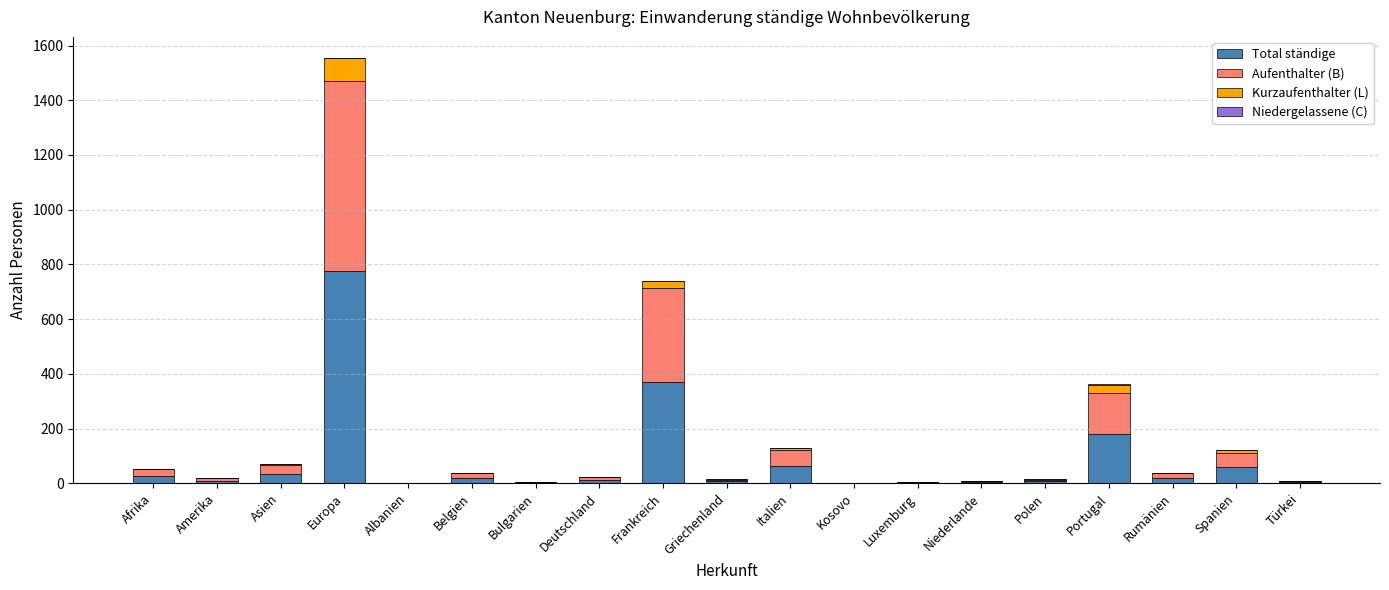

At which category is the sum across all series the highest?

Europa